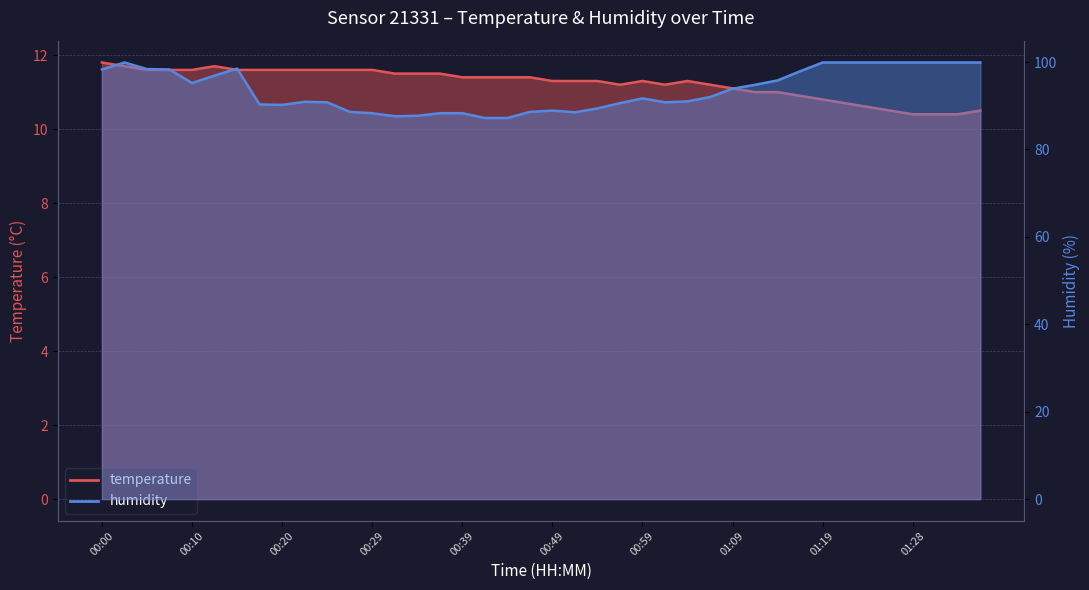

True or false: temperature and humidity intersect in this chart.

False